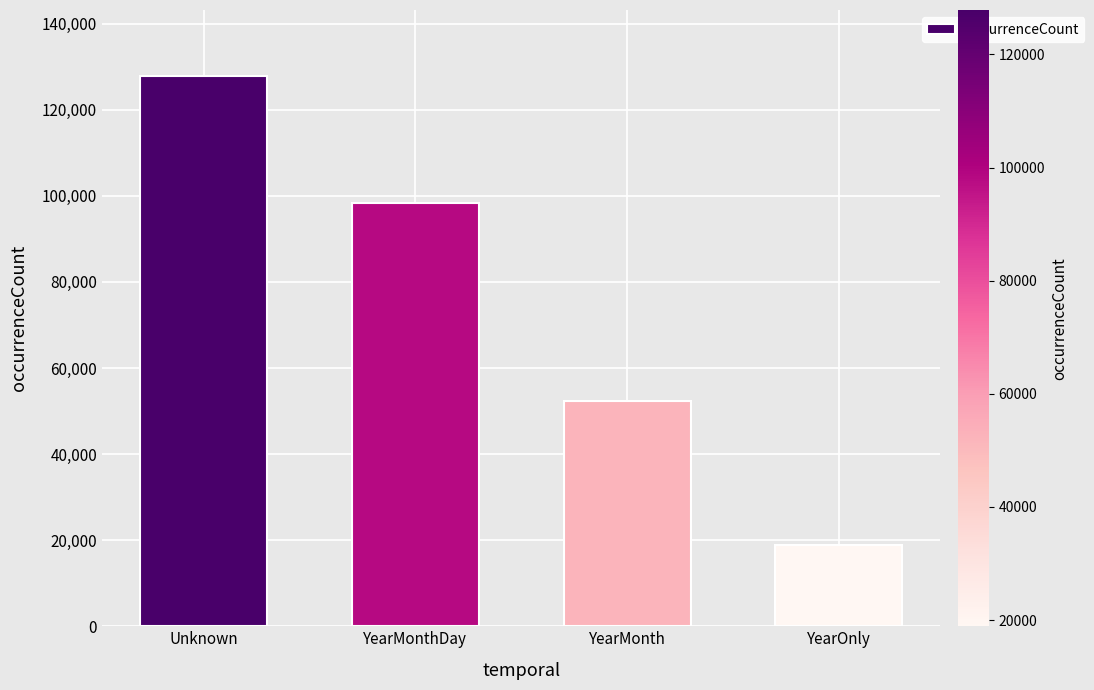

The chart shows a value of 18920 at YearOnly. True or false?

True